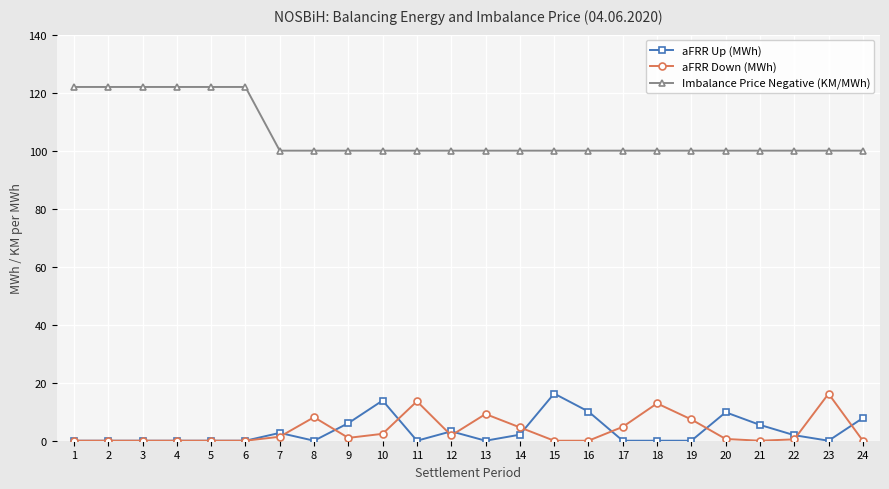

How many lines are shown in the chart?

3